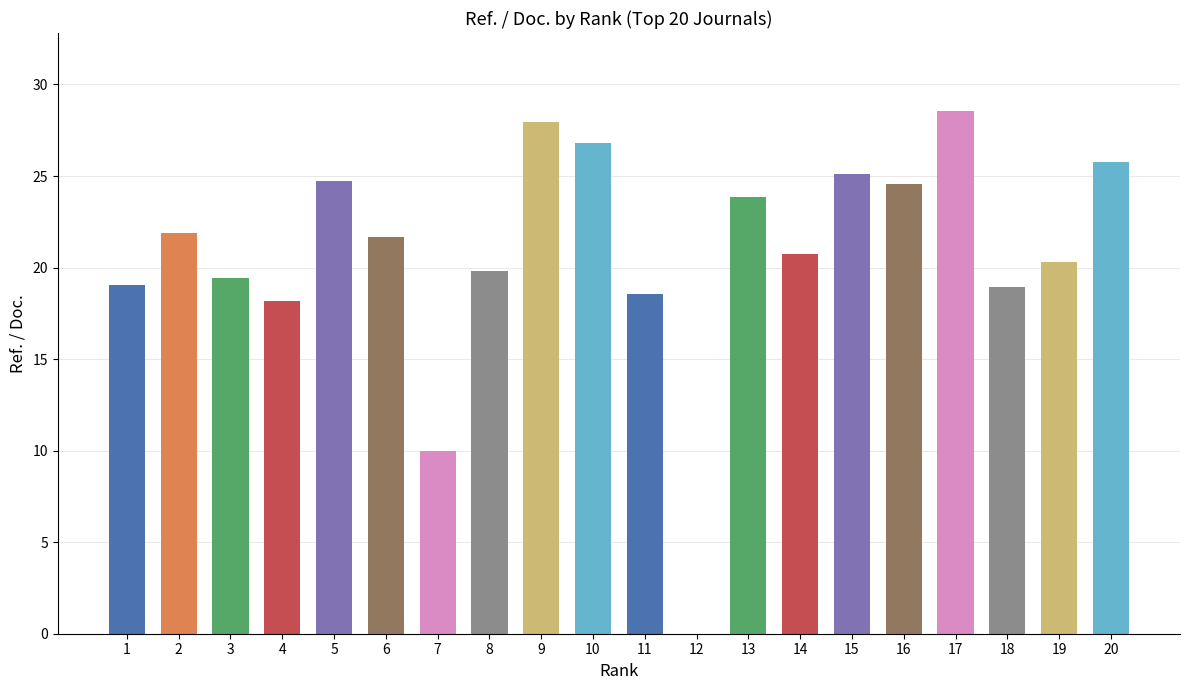

What is the greatest value displayed?

28.5